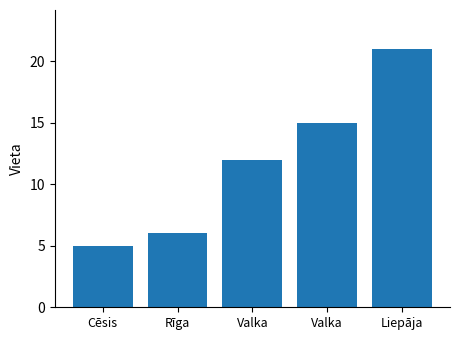

Count the number of data series in this chart.

1